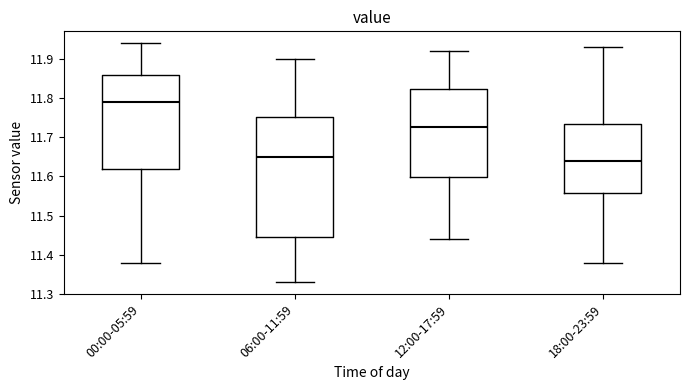

Which box is the tallest, from its lower edge to its upper edge?

06:00-11:59